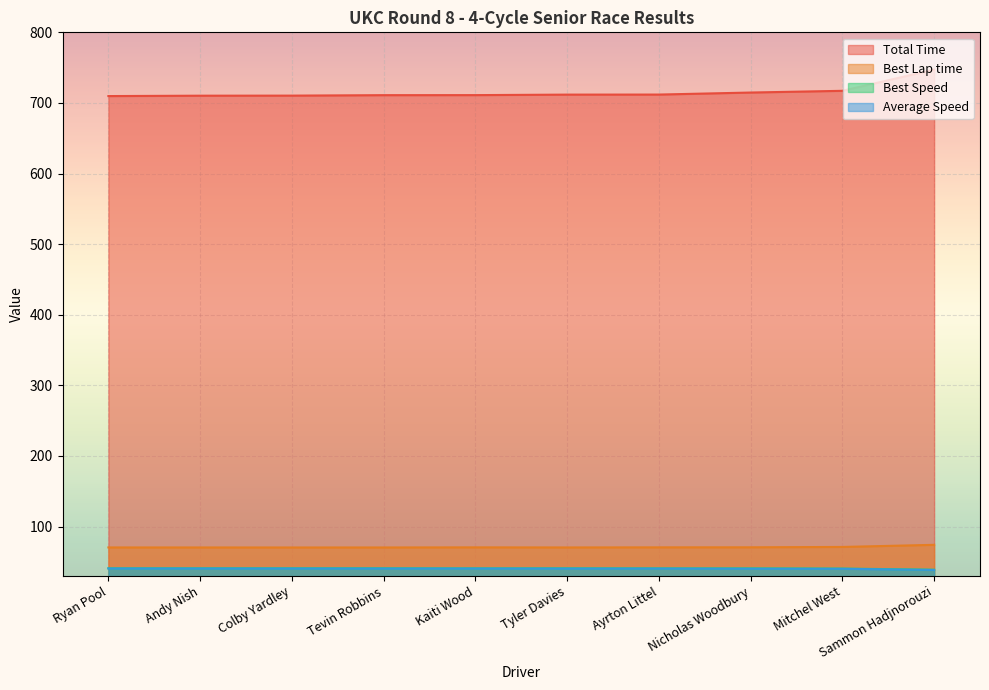

What are all the series names shown in the legend?

Total Time, Best Lap time, Best Speed, Average Speed